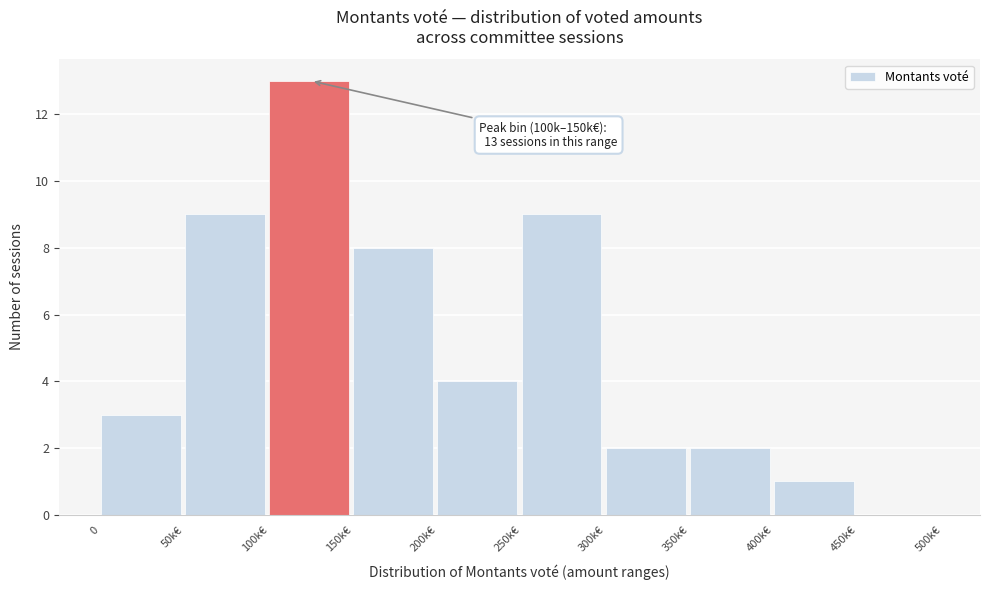

Reading left to right, extract all data points from this chart.

0=3	50k€=9	100k€=13	150k€=8	200k€=4	250k€=9	300k€=2	350k€=2	400k€=1	450k€=0